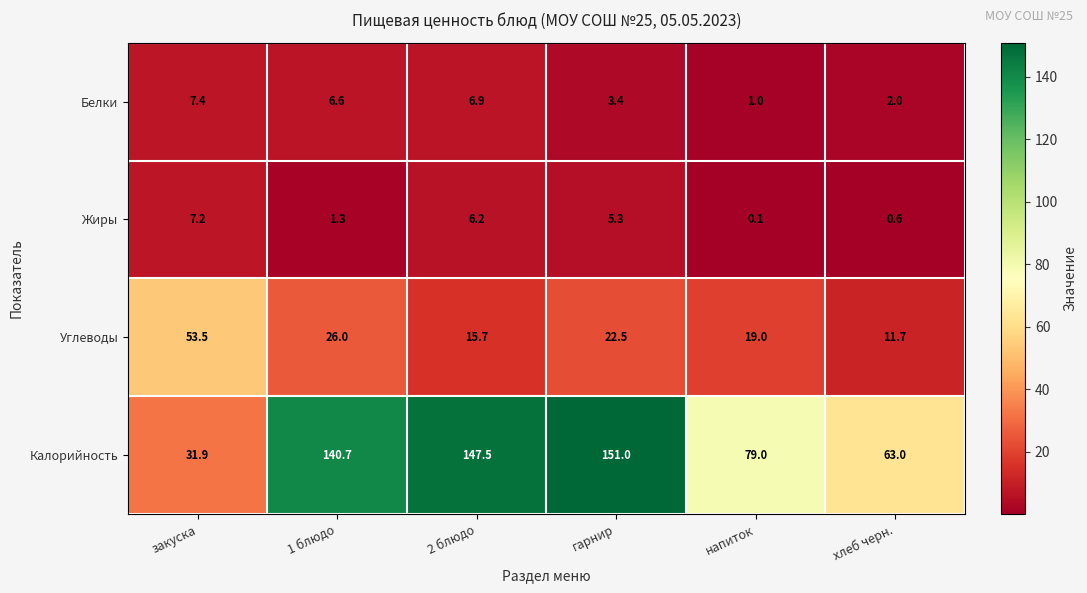

What is the sum of the Углеводы values at 2 блюдо and хлеб черн.?

27.4